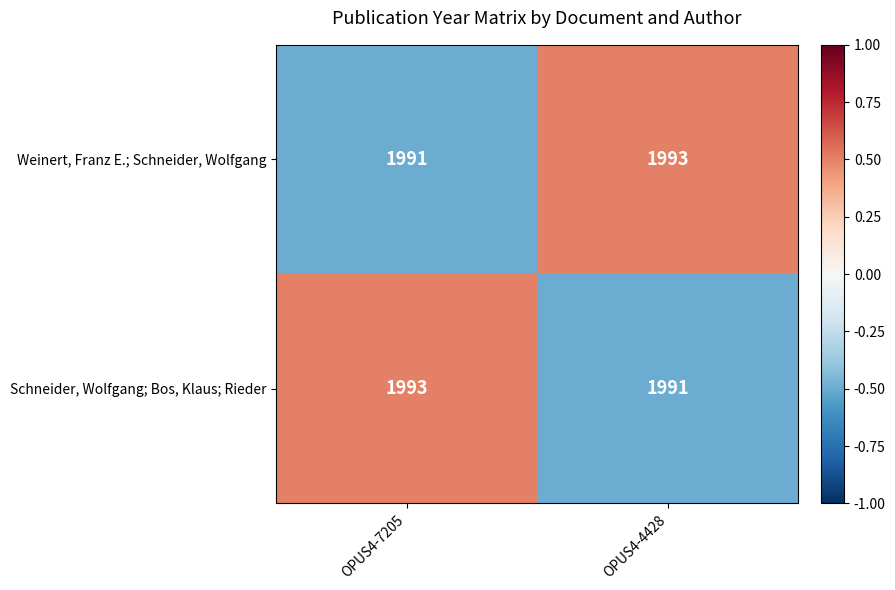

The Weinert, Franz E.; Schneider, Wolfgang series shows 2626 at OPUS4-7205. True or false?

False